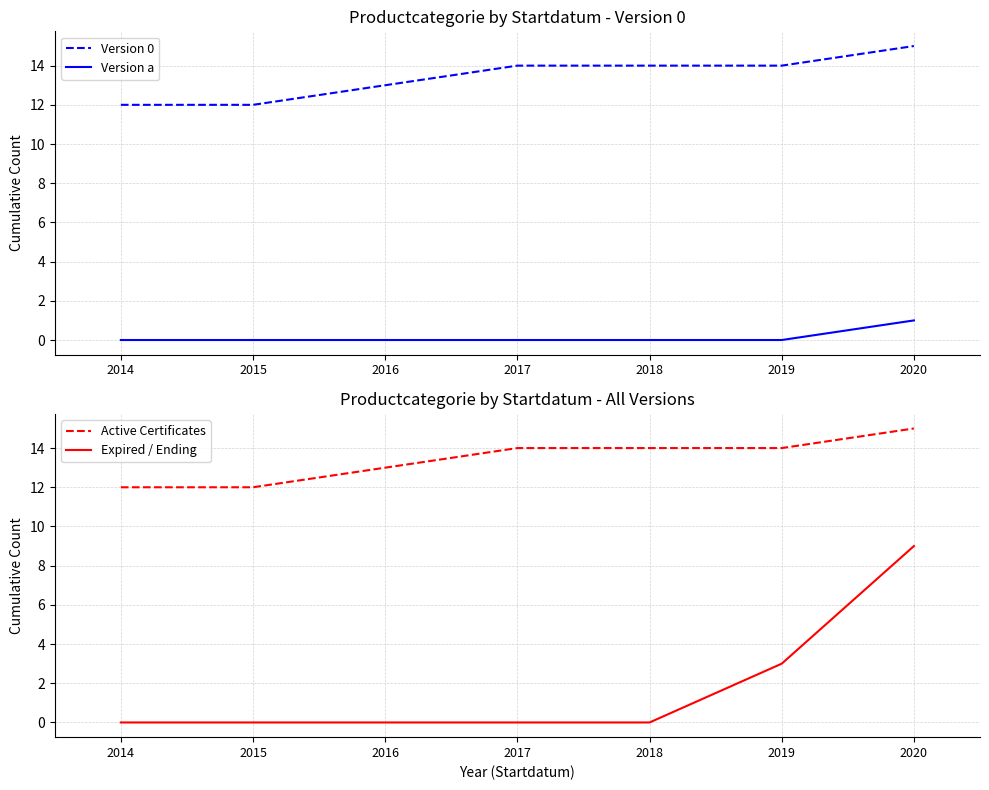

How many lines are shown in the chart?

4